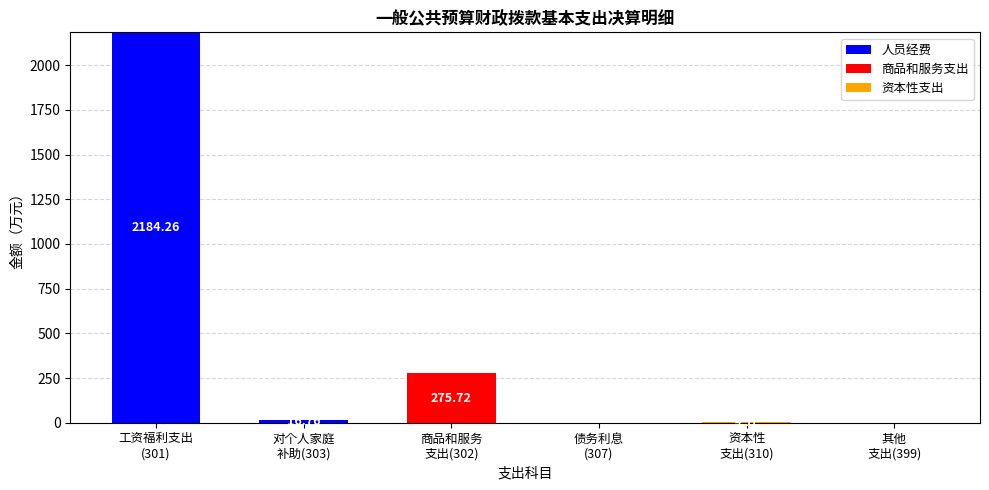

What is the sum of all 人员经费 values?

2201.0